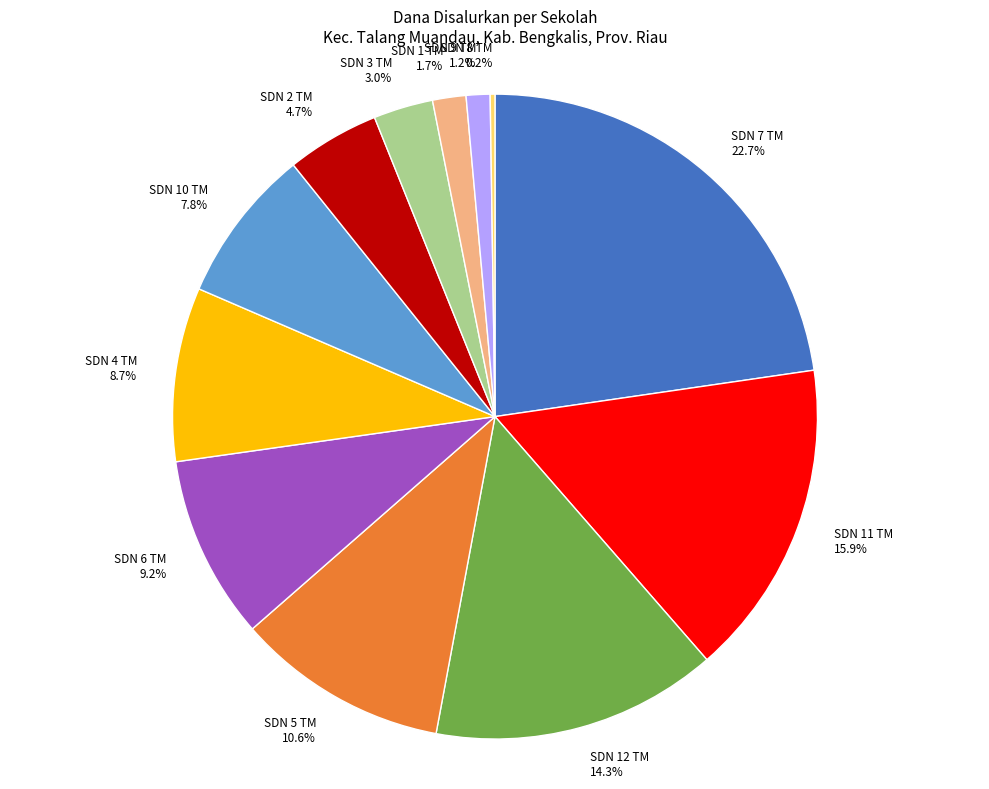

Which category has the biggest portion of the pie?

SDN 7 TM 22.7%